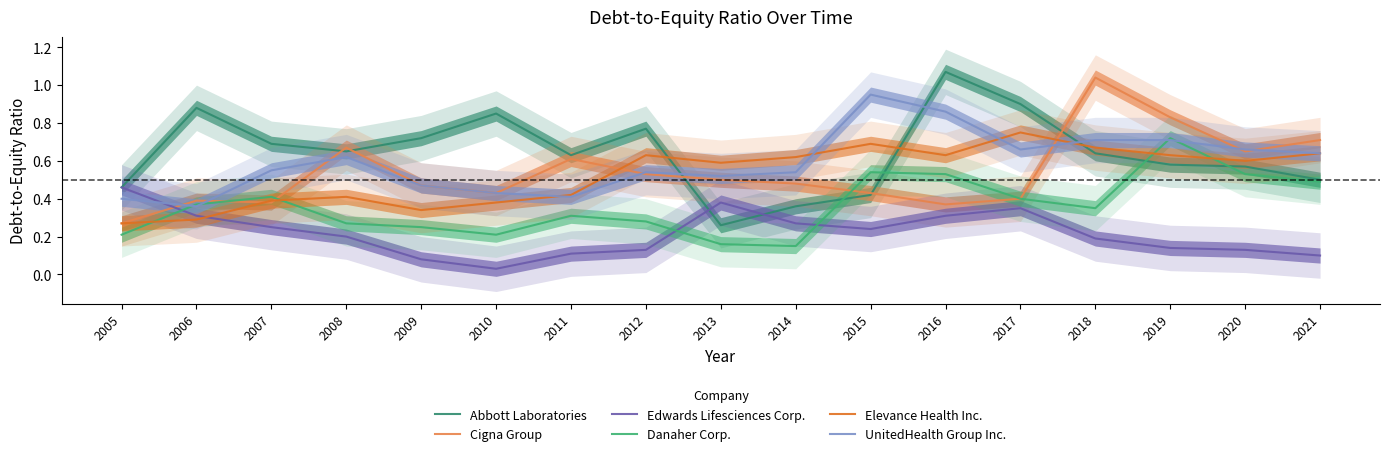

How many interior local valleys does the Abbott Laboratories series have?

3